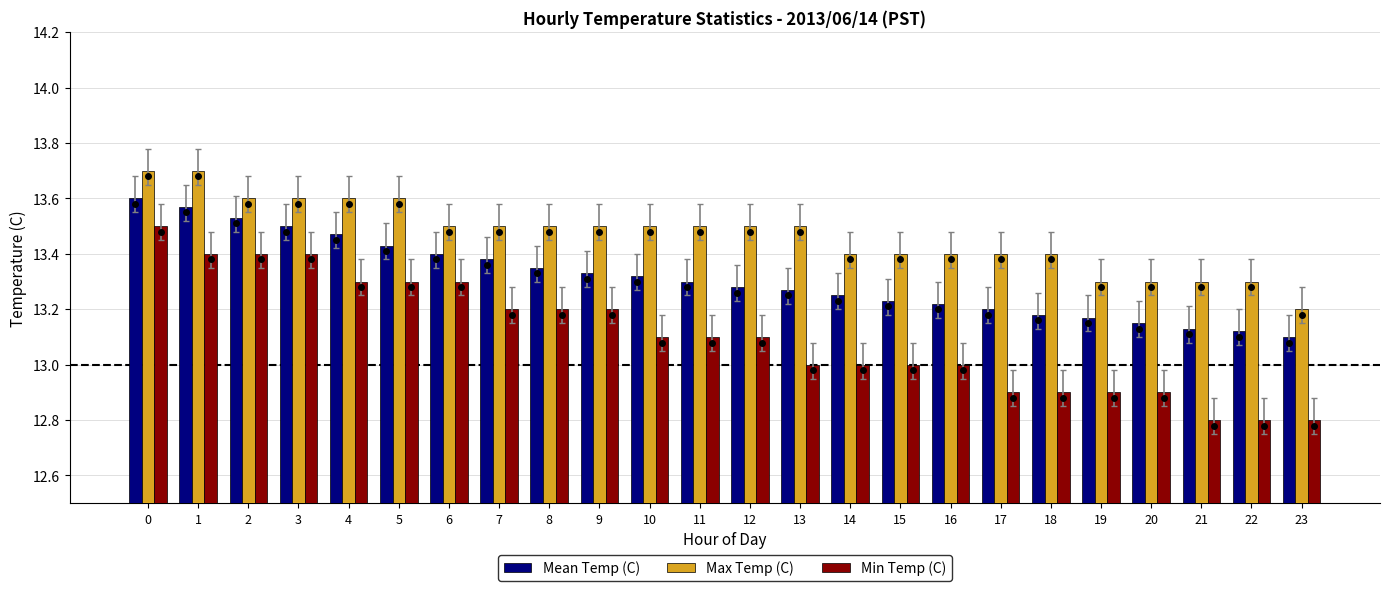

At which category does the chart reach its minimum across all series?

21